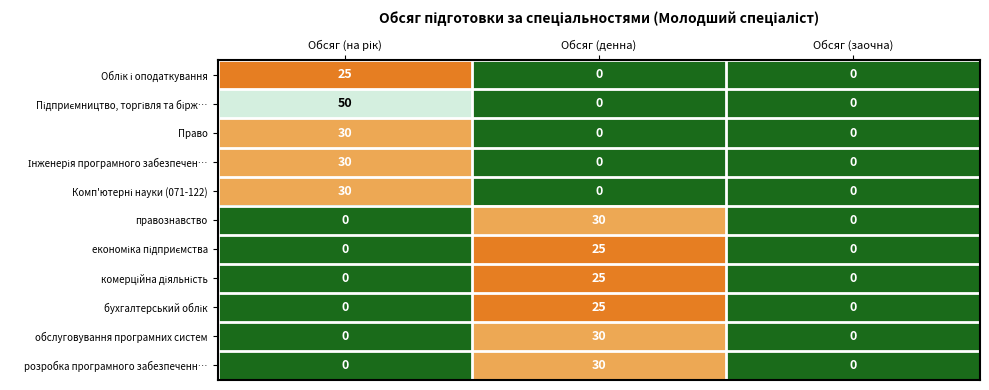

What is the difference between the maximum and minimum values in the обслуговування програмних систем series?

30